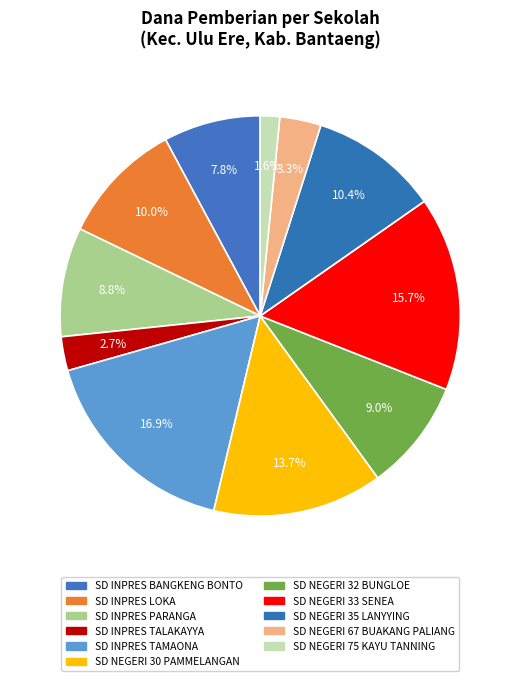

Is there any slice that represents more than half of the pie?

No